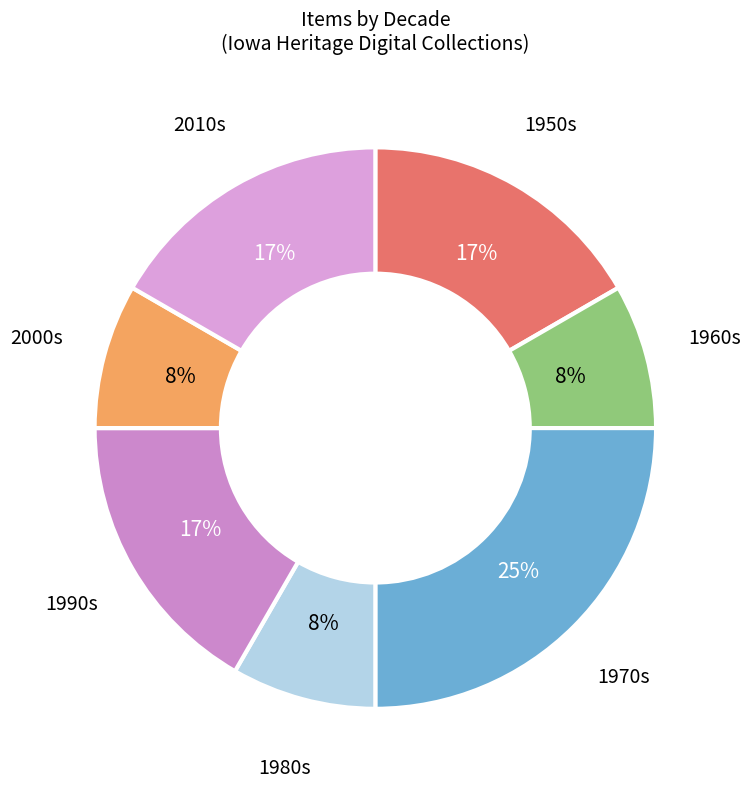

The 2000s slice represents 8% of the pie. True or false?

True